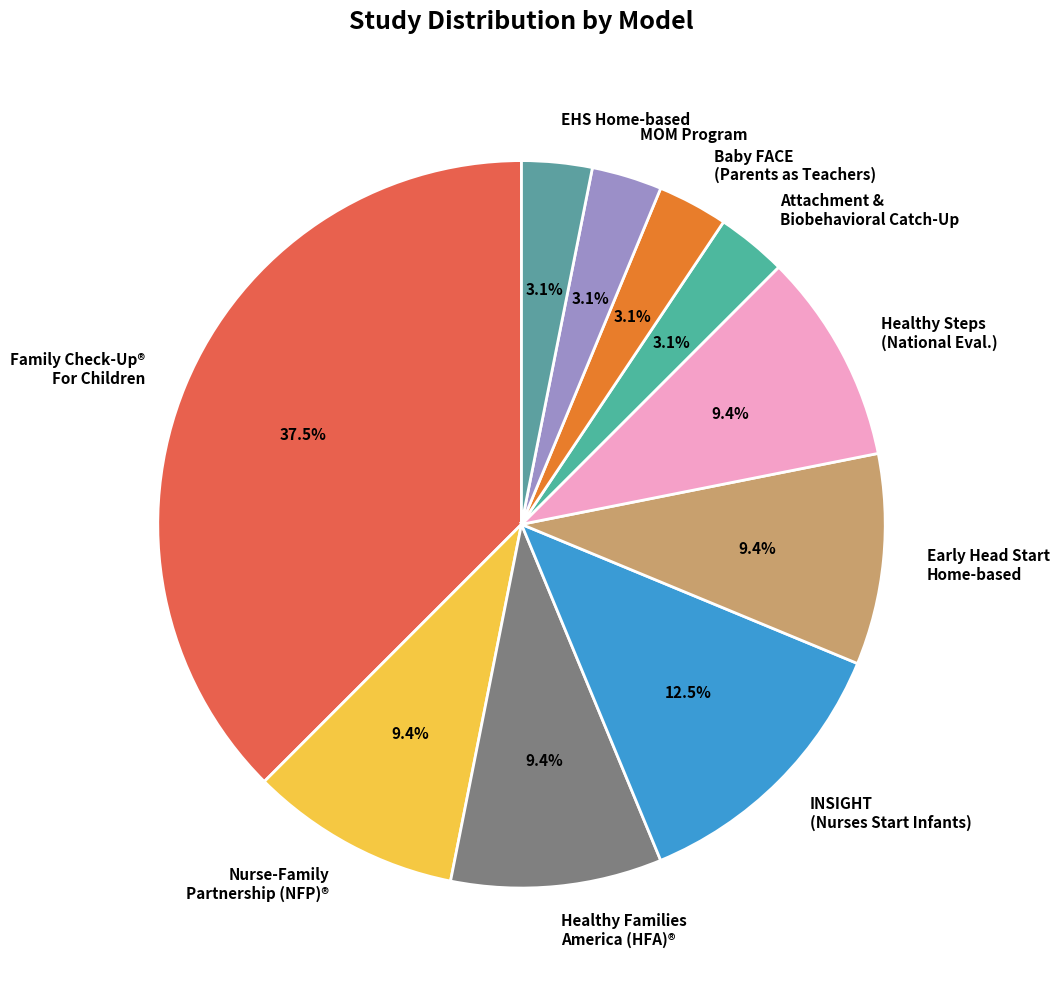

What is the ratio of the value at Attachment & Biobehavioral Catch-Up to the value at Baby FACE (Parents as Teachers)?

1.0